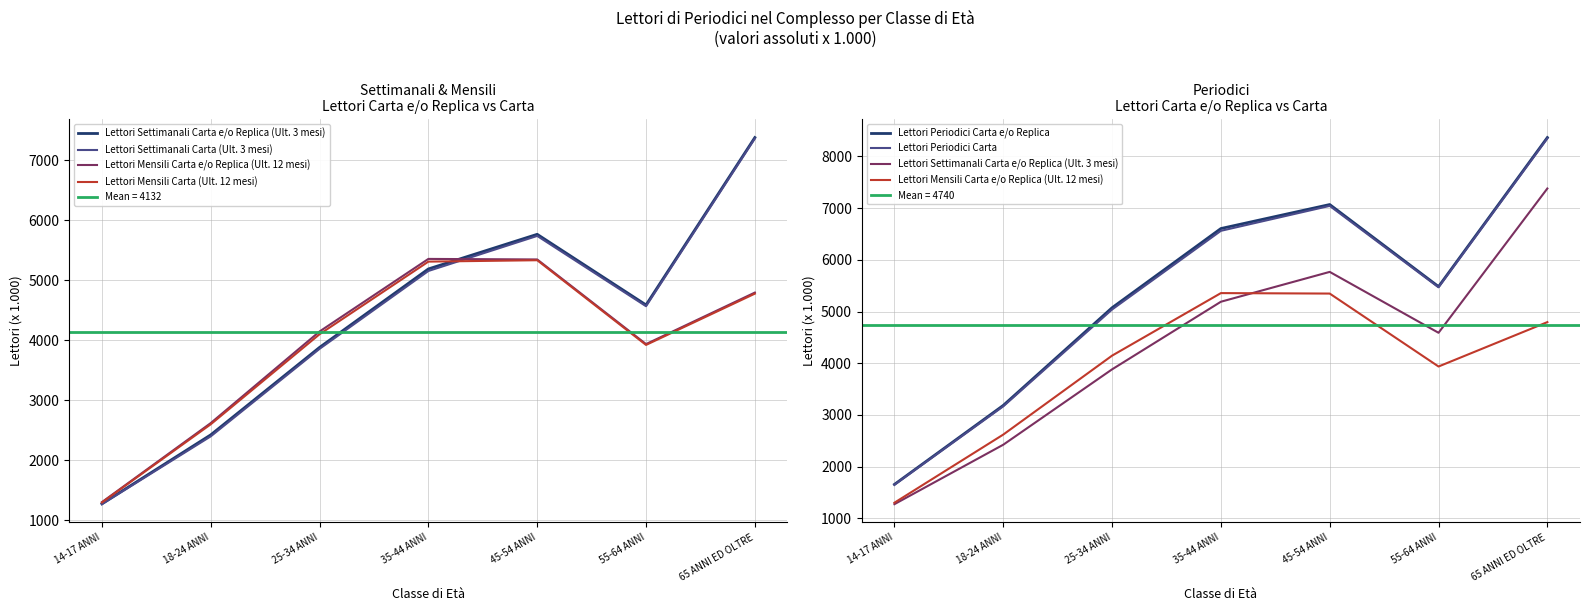

Between 35-44 ANNI and 55-64 ANNI, which is larger?

35-44 ANNI